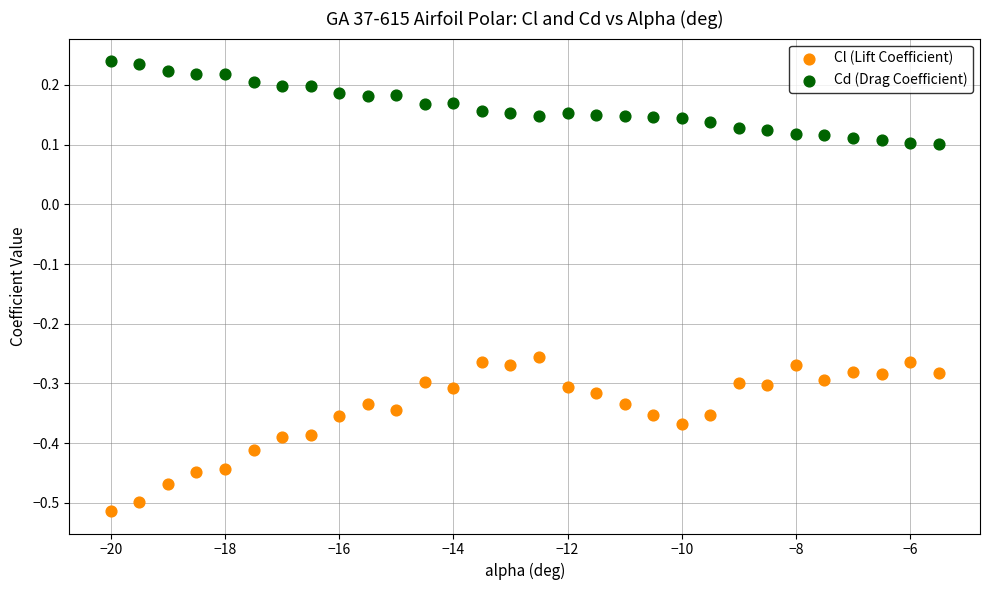

Which series has the largest Y range (max minus min)?

Cl (Lift Coefficient)